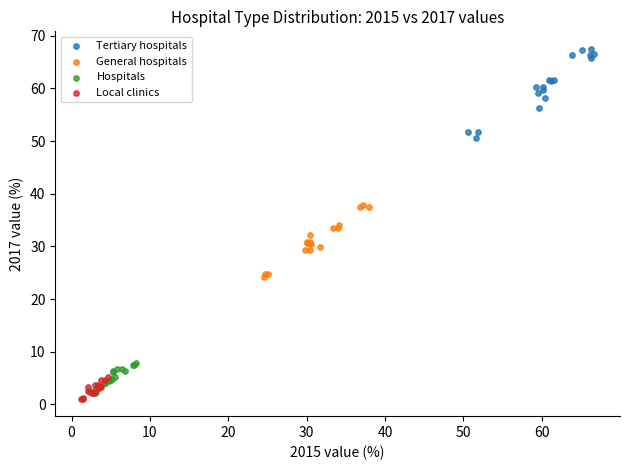

Which series has the widest spread of Y values?

Tertiary hospitals